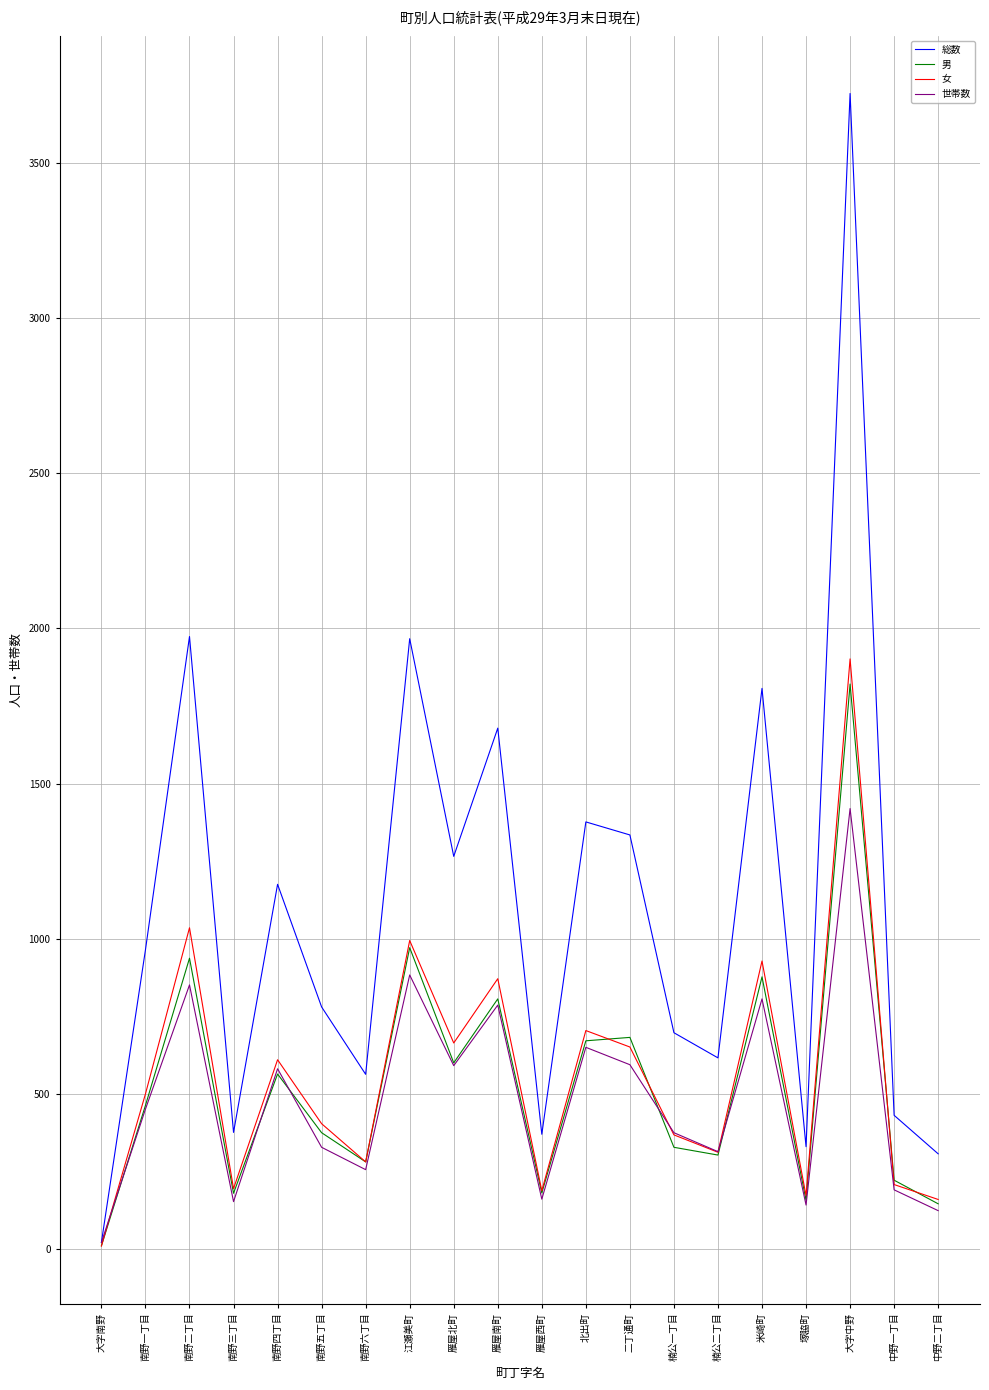

What is the difference between the highest and lowest values at 南野三丁目?

223